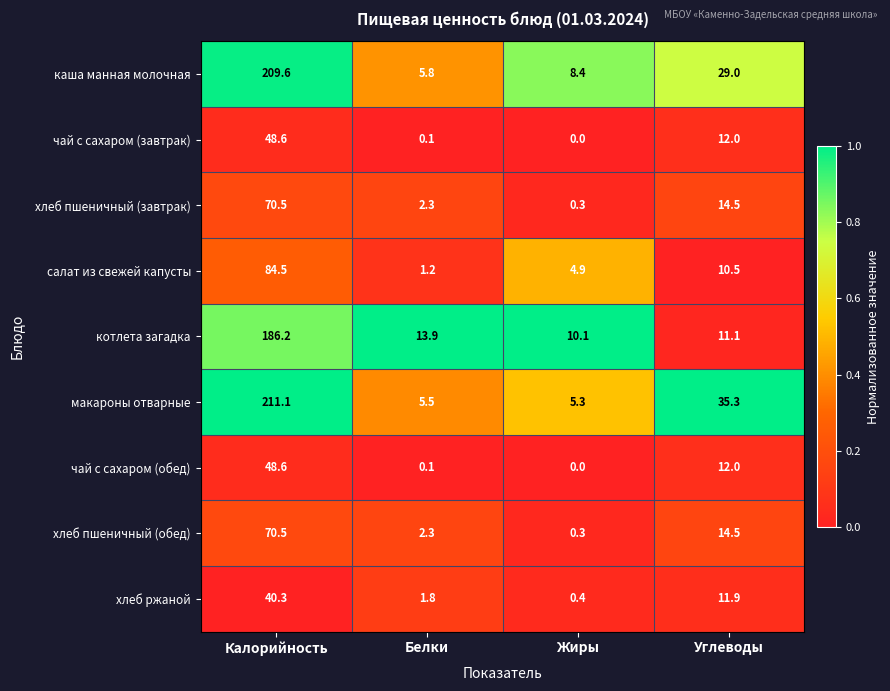

What is the sum of the чай с сахаром (завтрак) values at Калорийность and Белки?

48.7